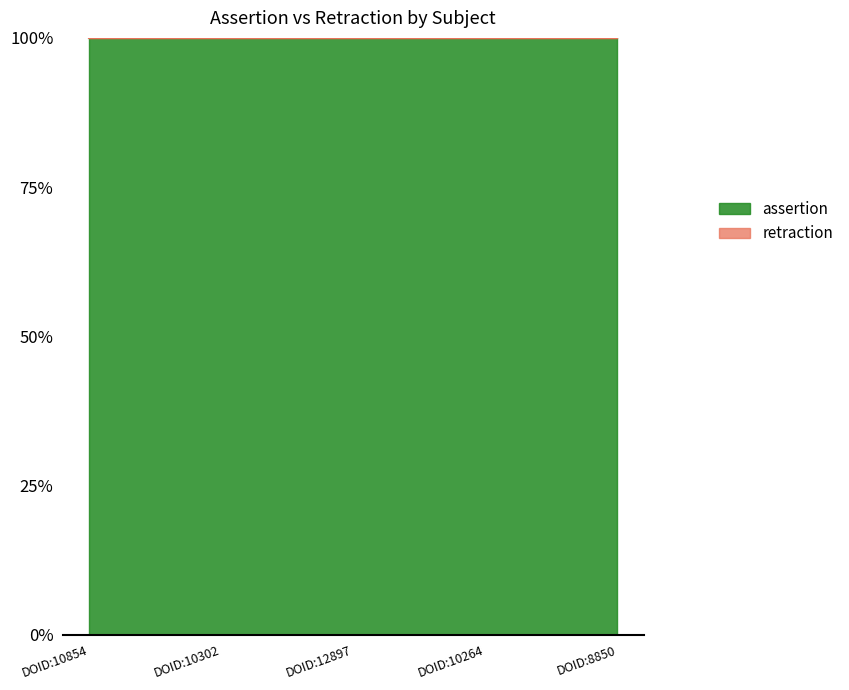

Which series has the largest range (max minus min)?

assertion